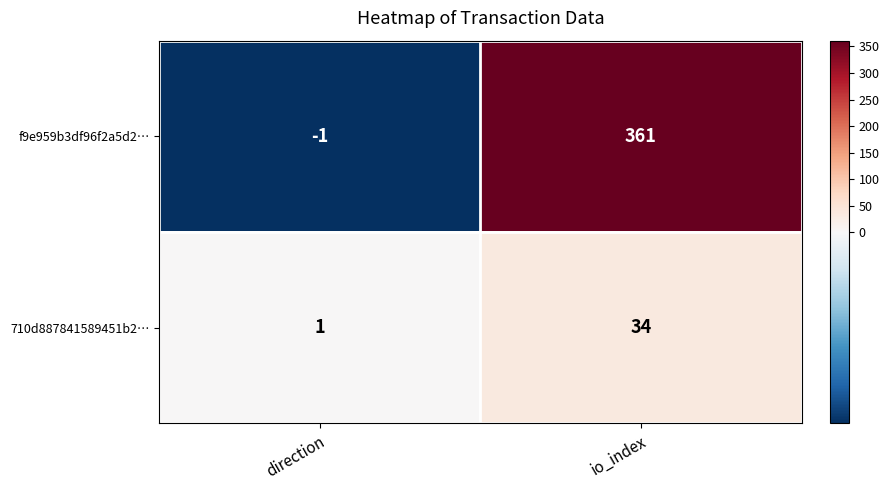

Where is 710d887841589451b2… nearest to the value 17?

direction